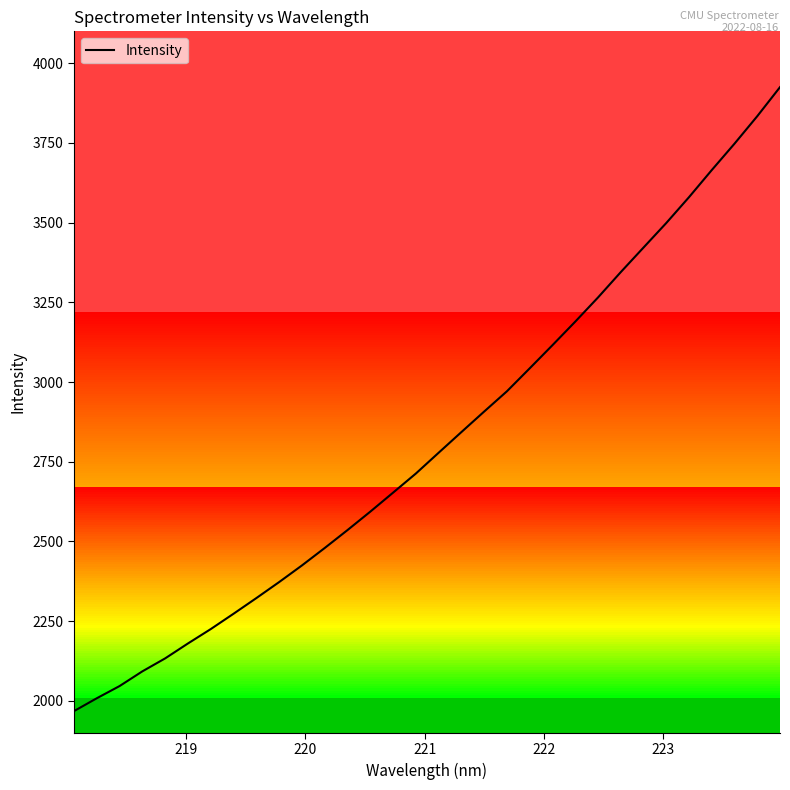

What is the greatest value displayed?

3925.0